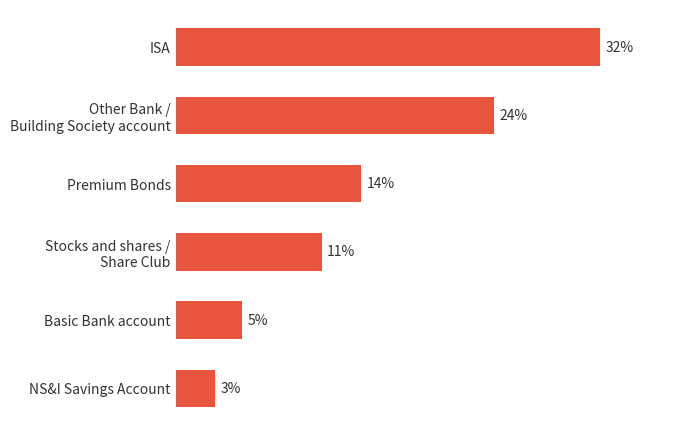

What is the label of the 6th bar from the top?

NS&I Savings Account